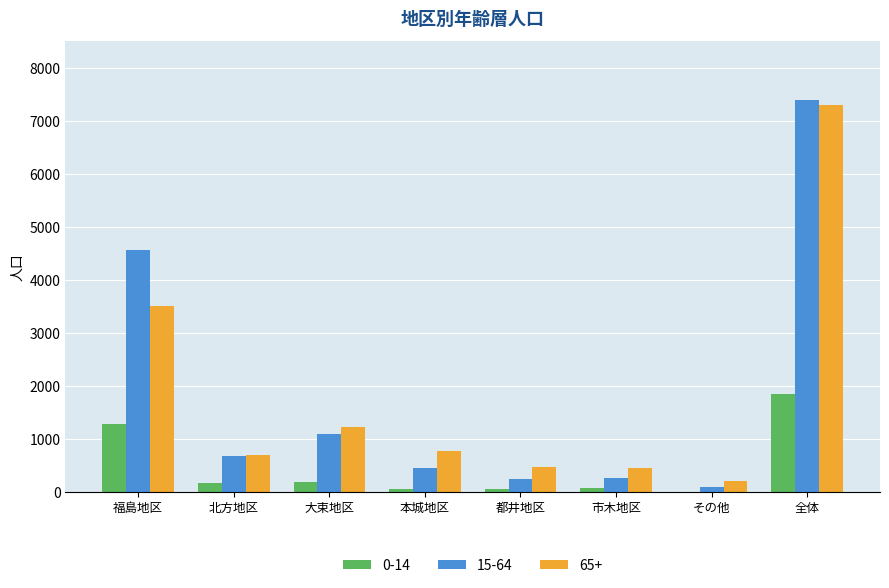

At which category is the sum across all series the highest?

全体